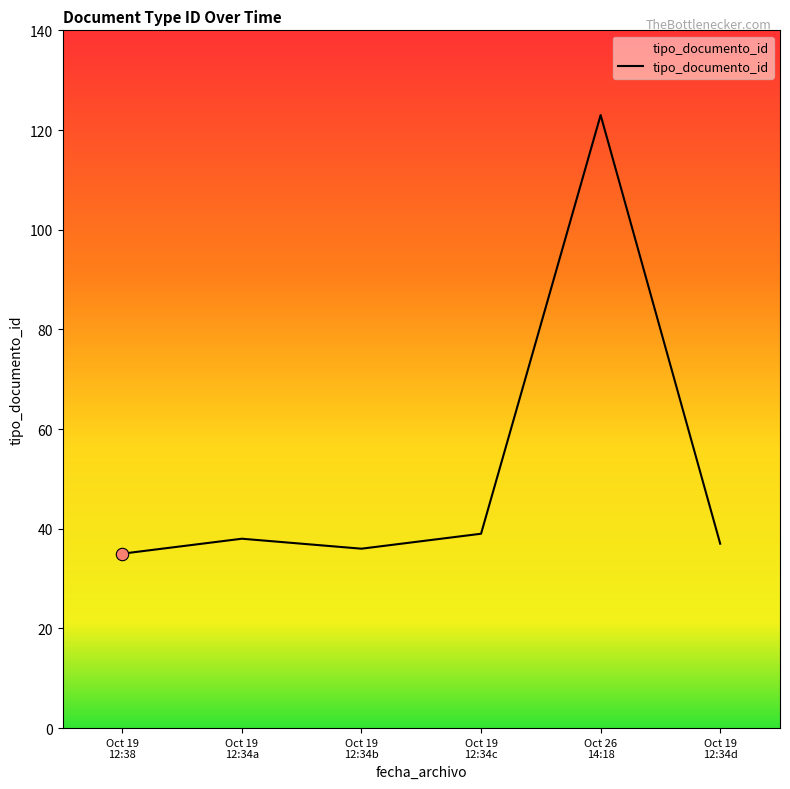

What is the difference between the maximum and minimum values?

88